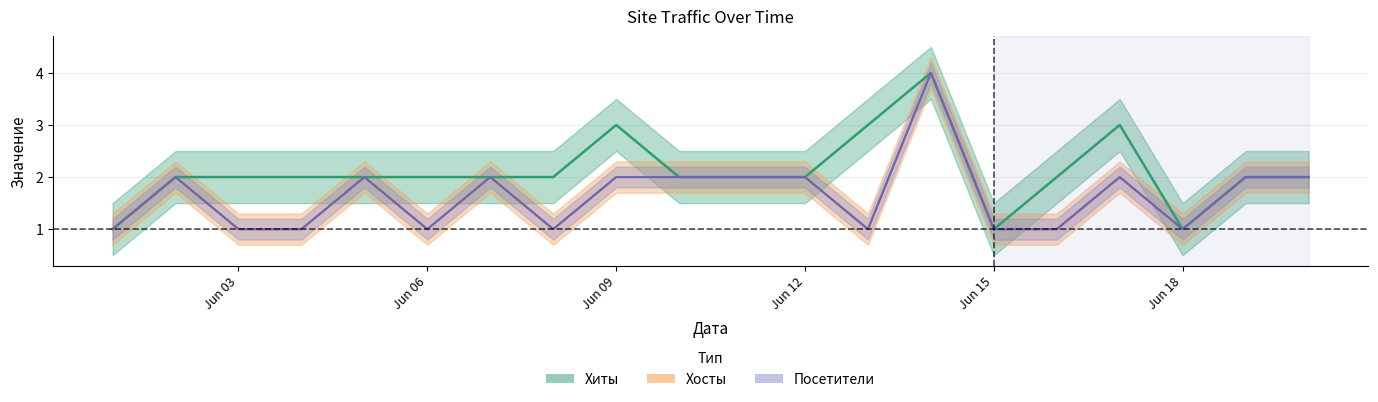

Rank the series at 2021-06-19 from lowest to highest value.

Хиты, Хосты, Посетители